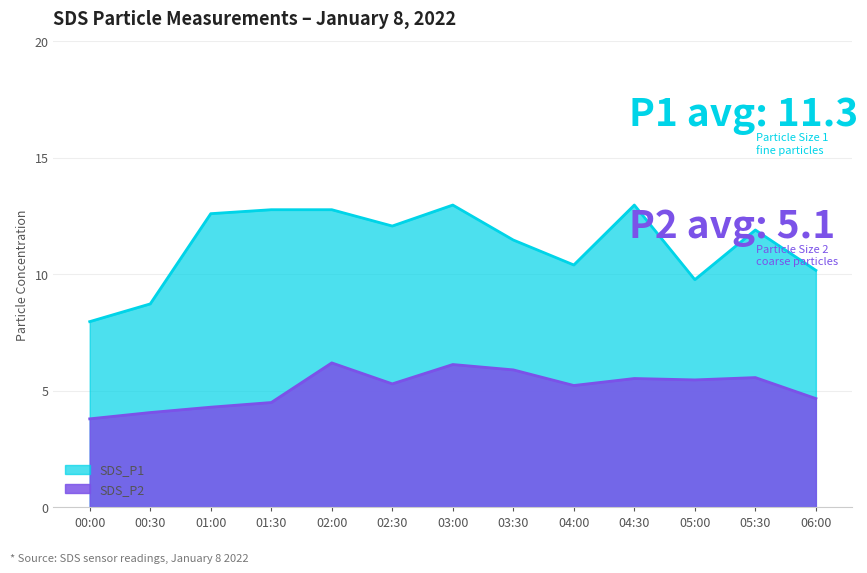

How many interior local valleys does the SDS_P2 series have?

3